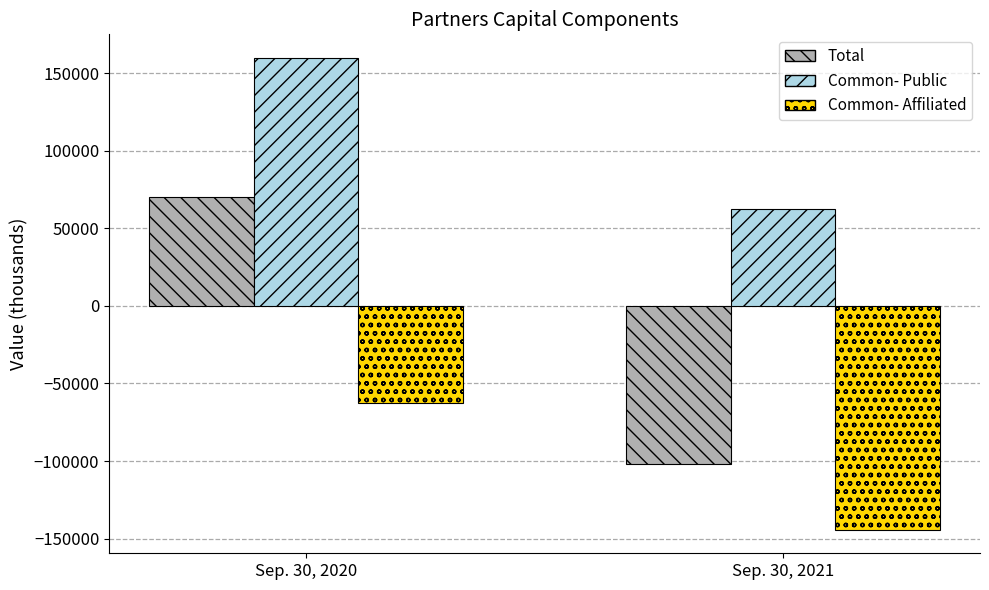

What are all the series names shown in the legend?

Total, Common- Public, Common- Affiliated